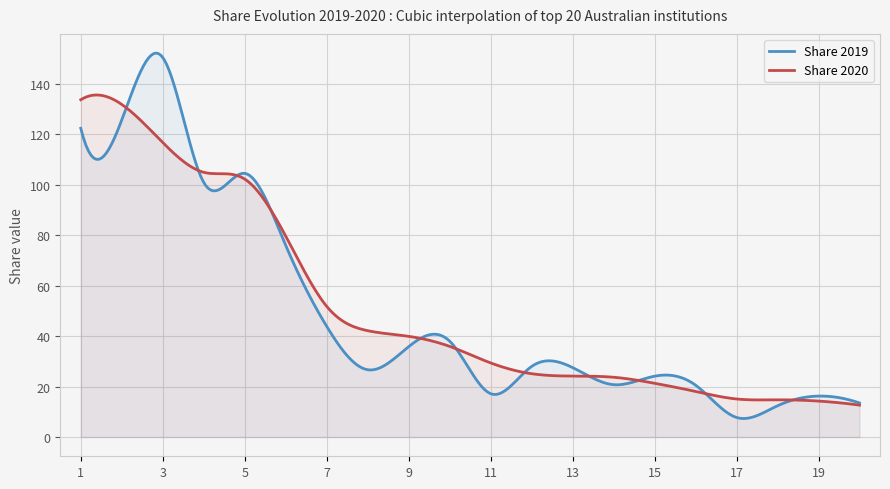

At 4, list the series in order from largest to smallest.

Share 2020, Share 2019